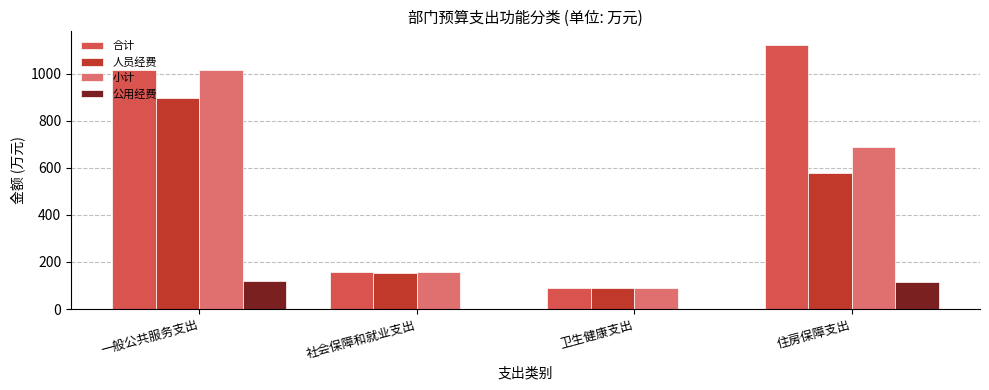

What is the approximate value of 合计 at 卫生健康支出?

91.0